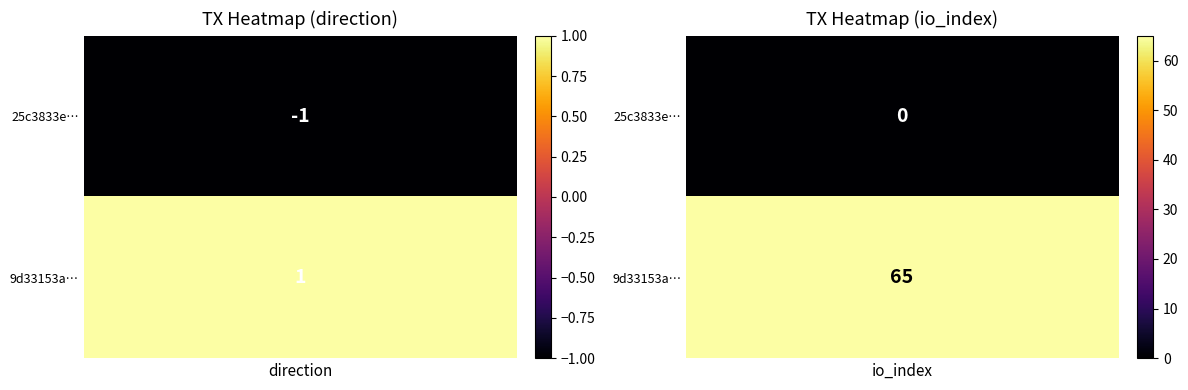

How many data points in 9d33153ab134a76c54b8d63fe1eb4695c1bfb3b are less than 65?

1